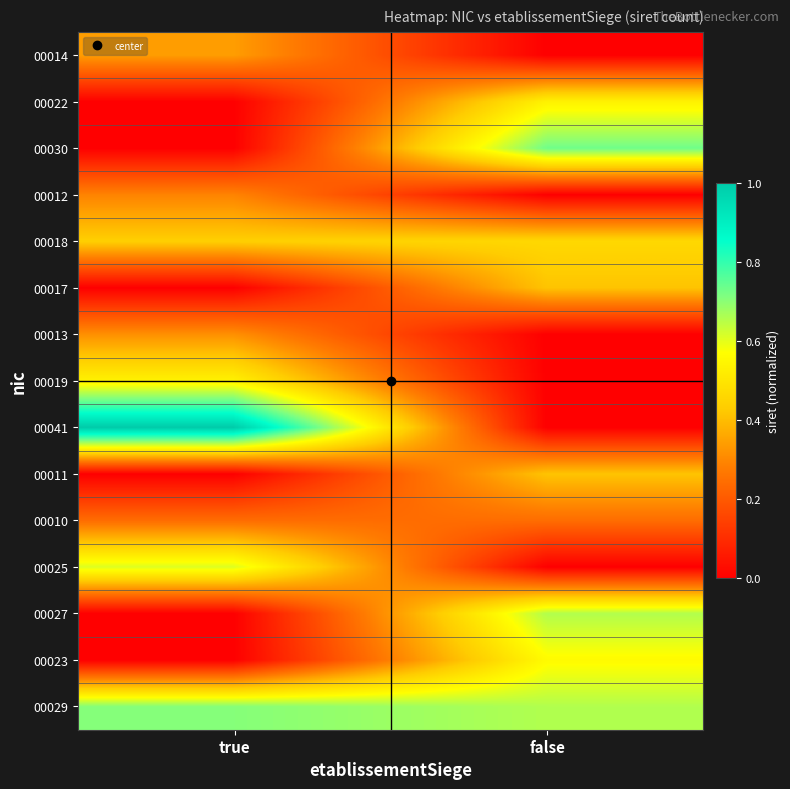

At which category does the chart reach its minimum across all series?

false